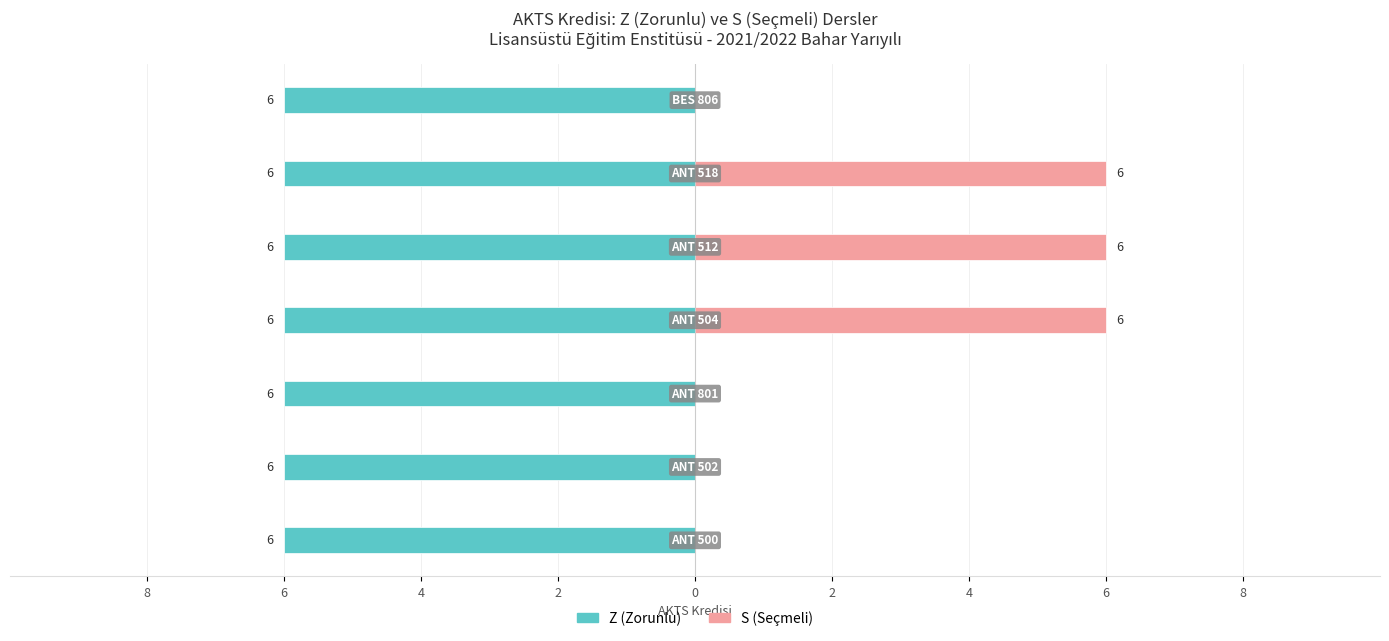

Is it true that Z (Zorunlu) equals 0.5 at 8?

False